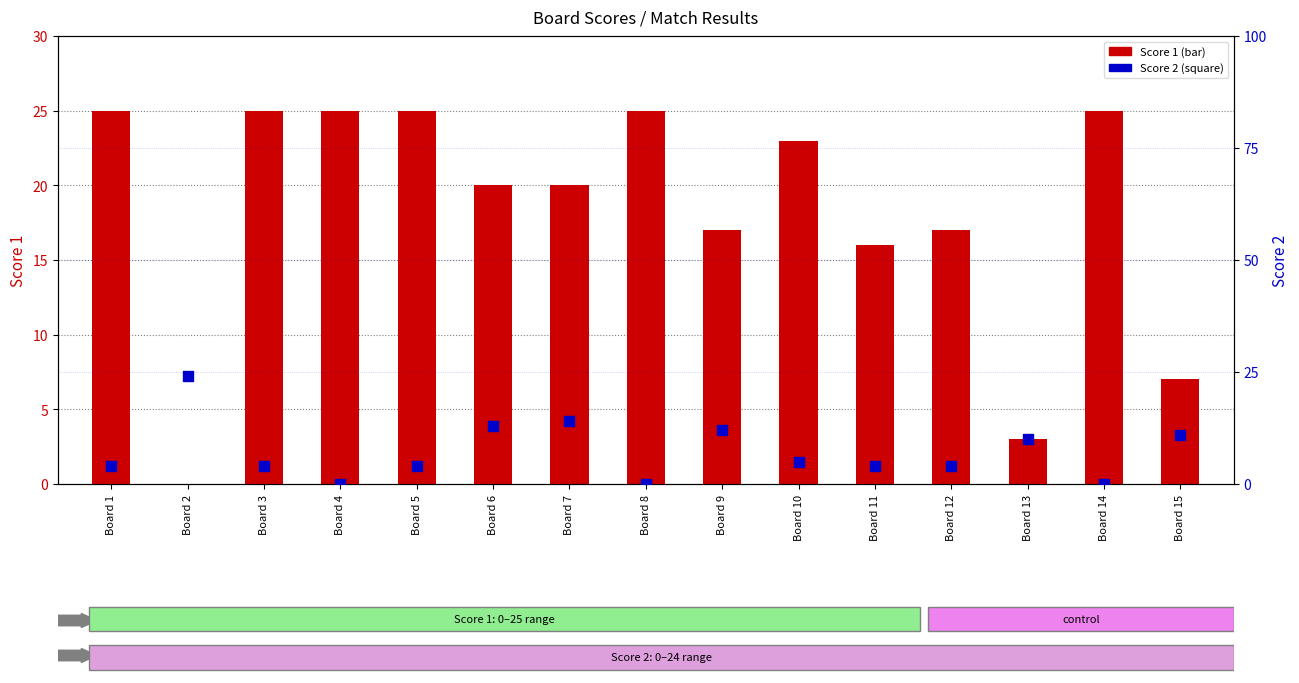

Which series has the largest total across all categories?

Score 1